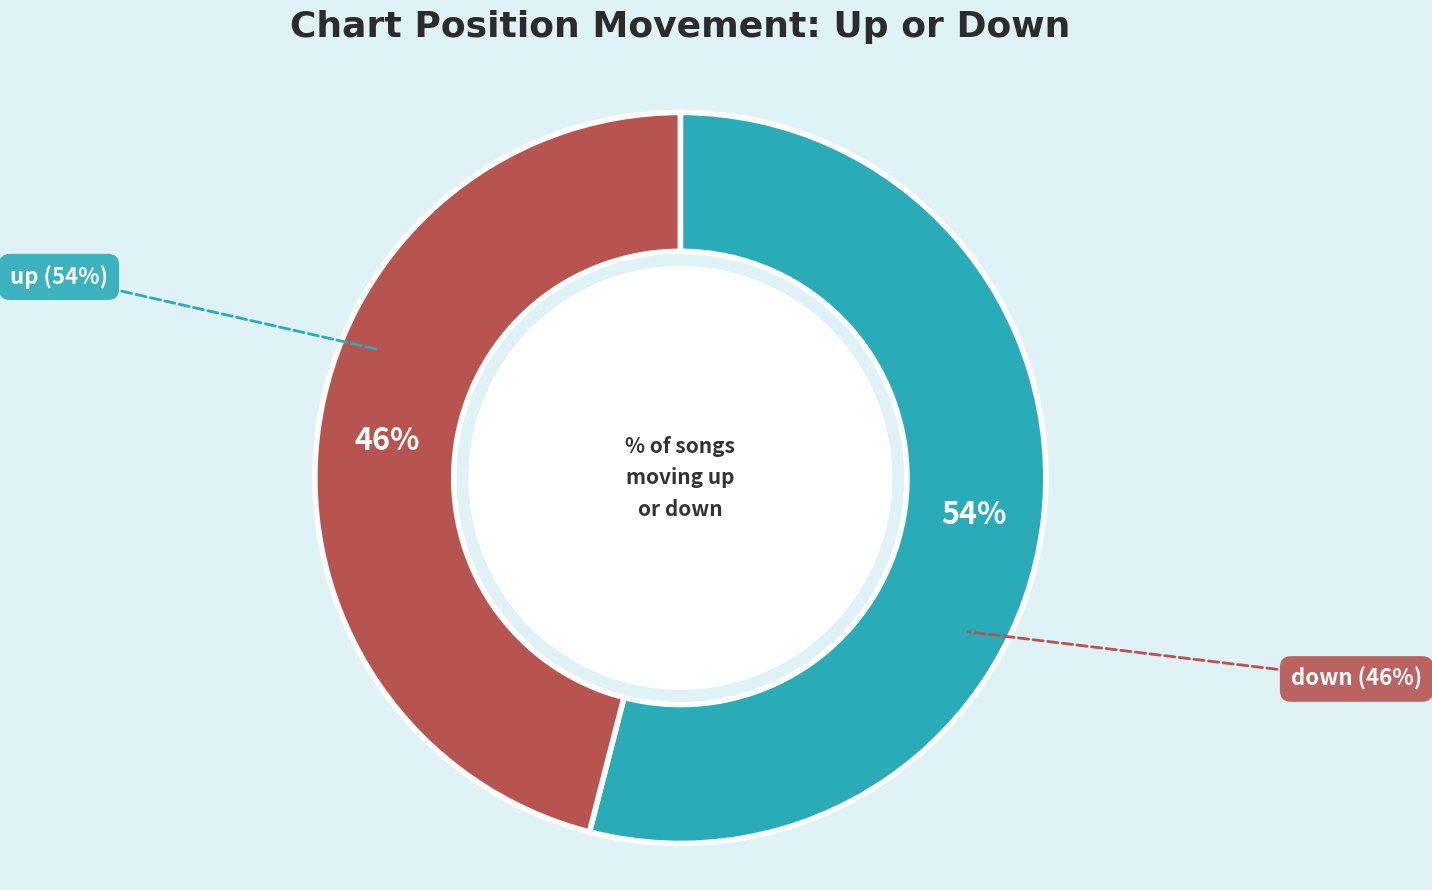

To the nearest percent, what is the average slice percentage?

50%